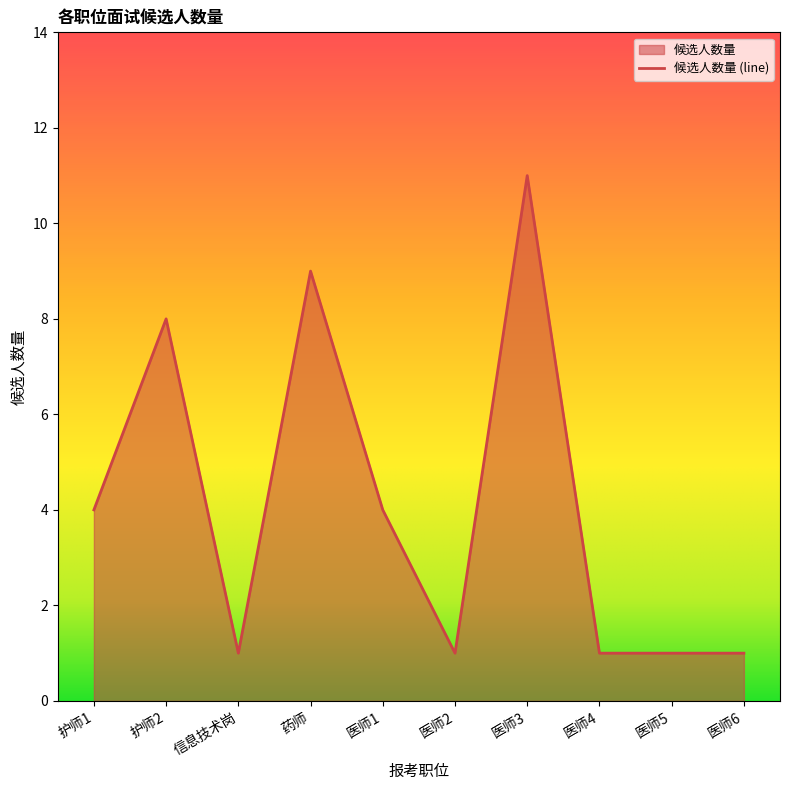

What is the minimum value shown in the chart?

1